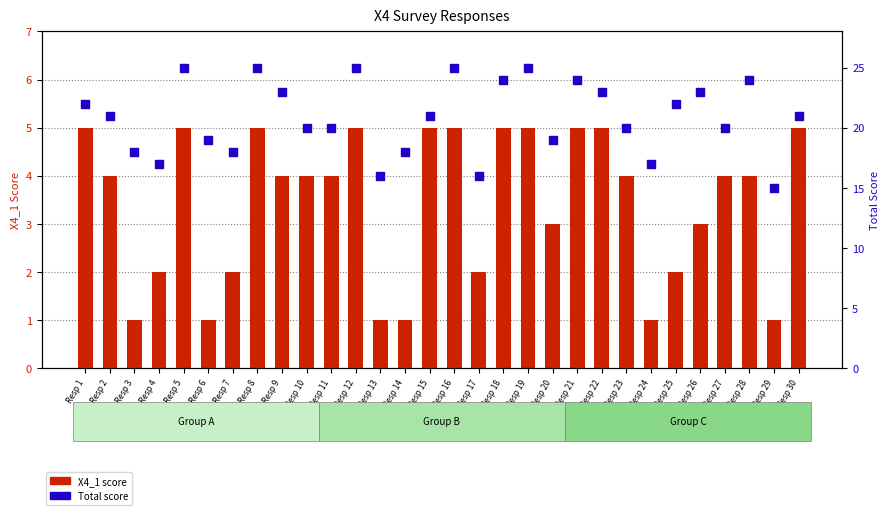

Which series has the largest total across all categories?

Total score